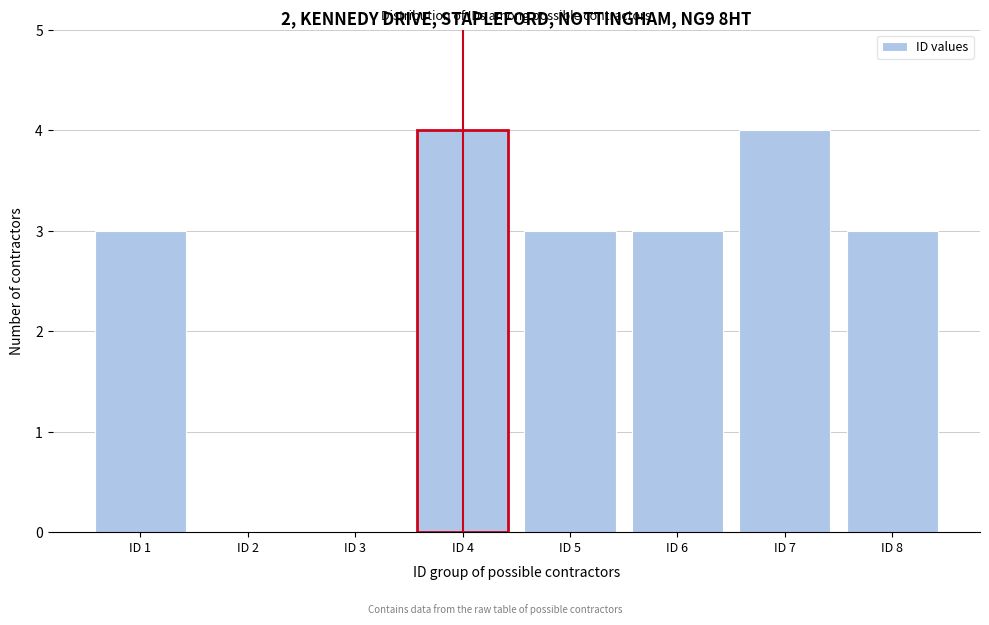

Reading right to left, what are all the values shown in this chart?

ID 8=3	ID 7=4	ID 6=3	ID 5=3	ID 4=4	ID 3=0	ID 2=0	ID 1=3